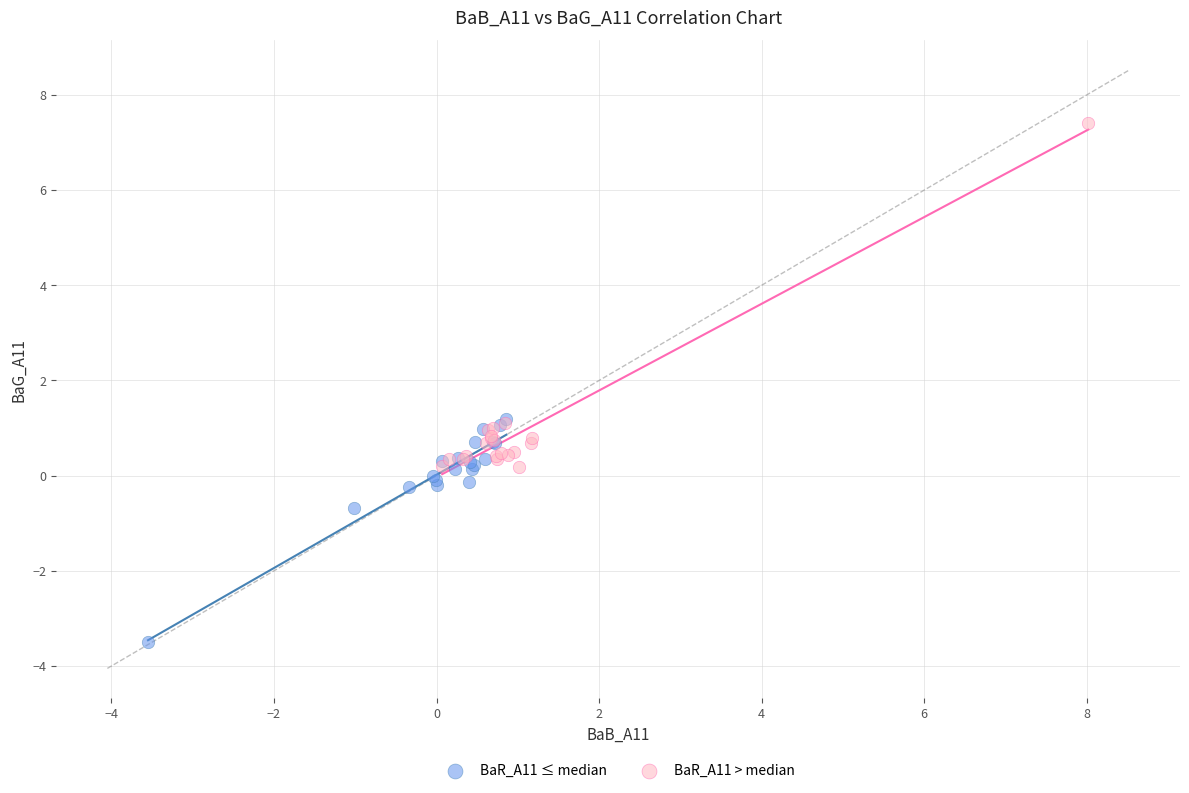

Which series contains the highest Y value?

BaR_A11 > median